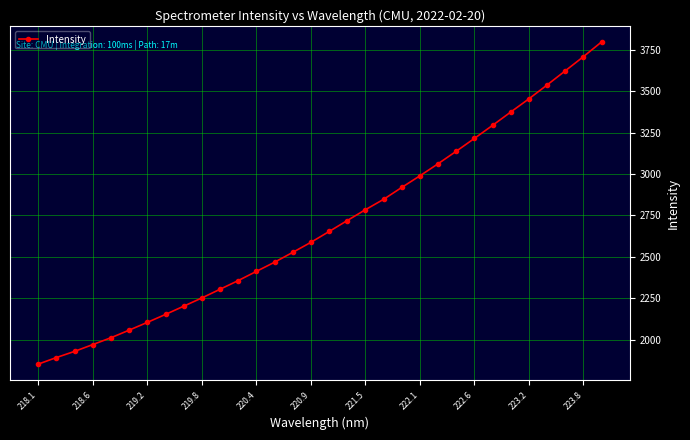

What is the greatest value displayed?

3796.6